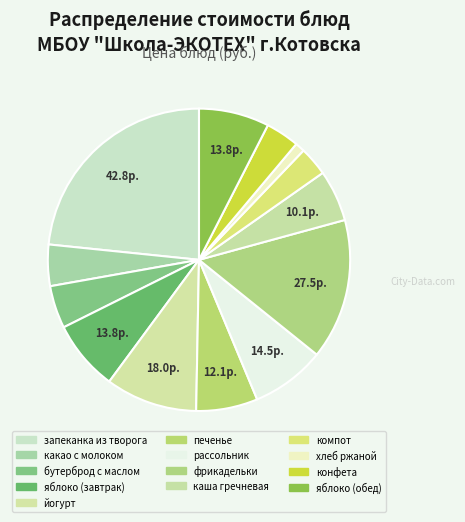

Is the sum of йогурт and яблоко (завтрак) greater than half?

No